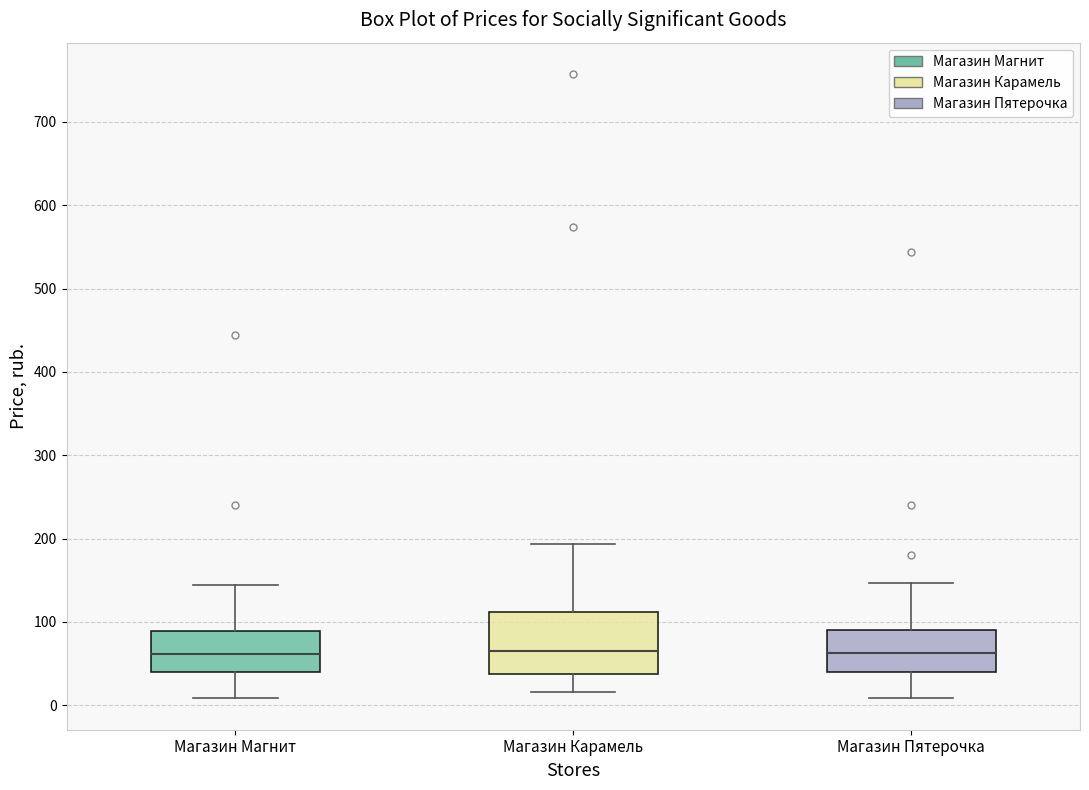

Reading left to right, read every box against the y-axis: the position of its median line, the range the box covers, and the ends of its whiskers. The values are not printed on the chart, so give them approximately, as read against the axis.

Магазин Магнит: median 60, box 40 to 90, whiskers 10 to 140
Магазин Карамель: median 70, box 40 to 110, whiskers 20 to 190
Магазин Пятерочка: median 60, box 40 to 90, whiskers 10 to 150